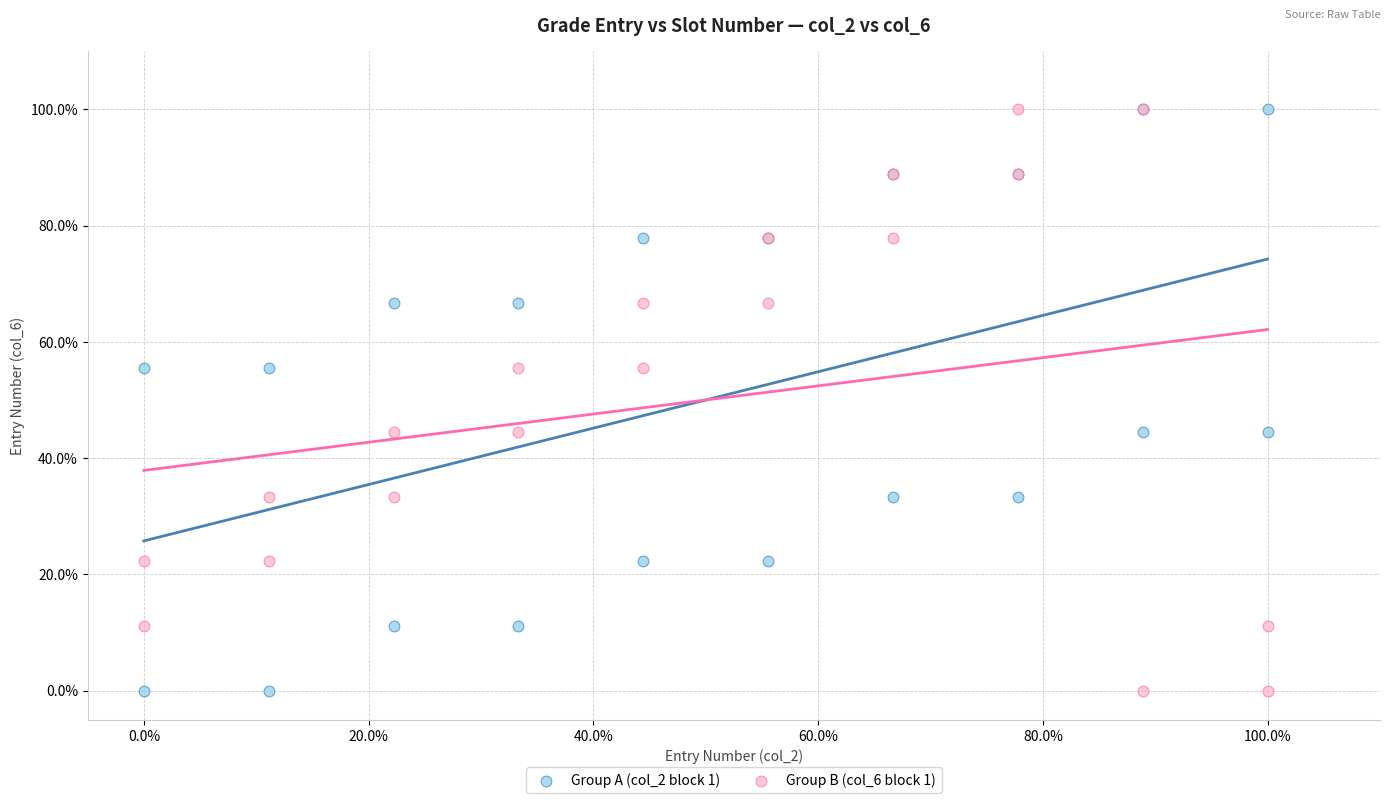

What are all the series names shown in the legend?

Group A (col_2 block 1), Group B (col_6 block 1)